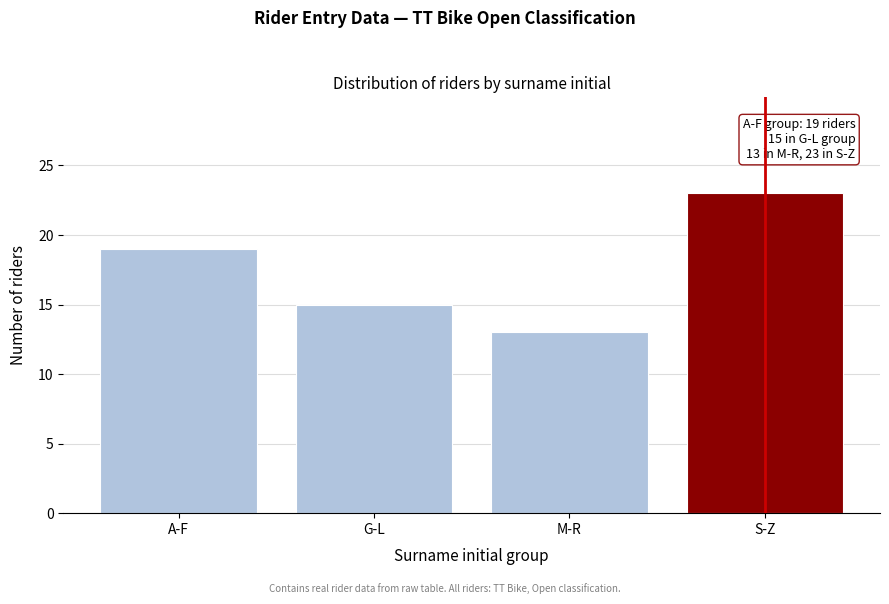

Reading right to left, what are all the values shown in this chart?

23	13	15	19